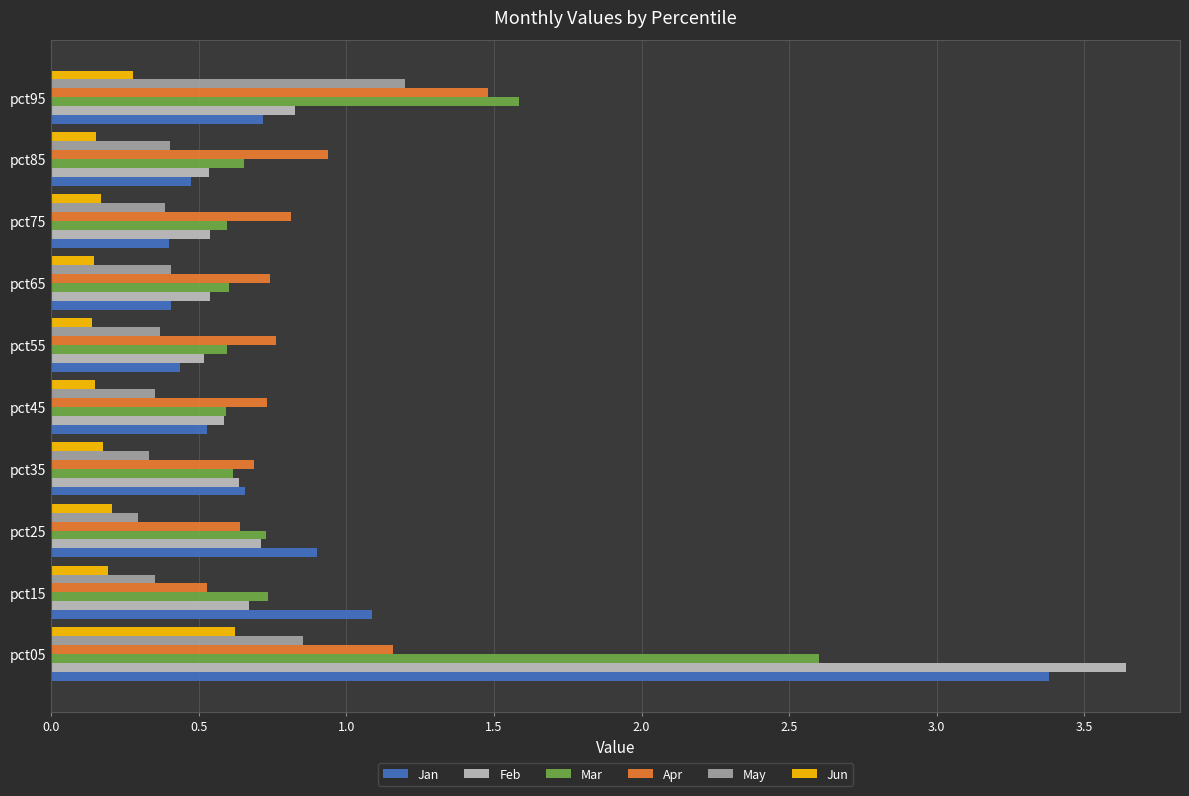

Between pct85 and pct95, which series saw the biggest shift?

Mar